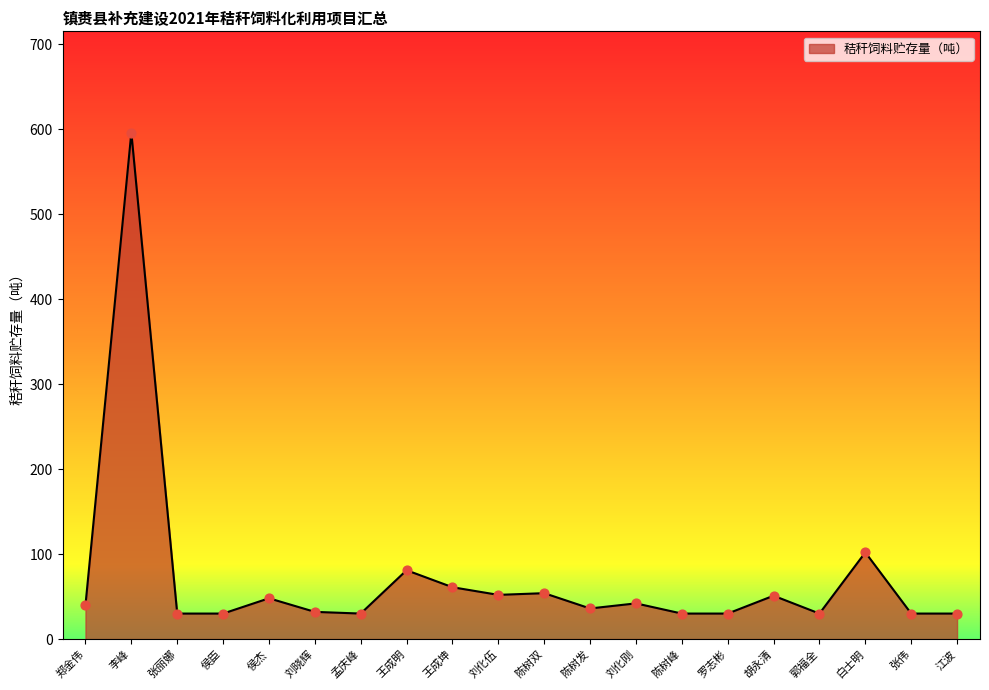

What is the change in value from 张丽娜 to 陈树发?

+6